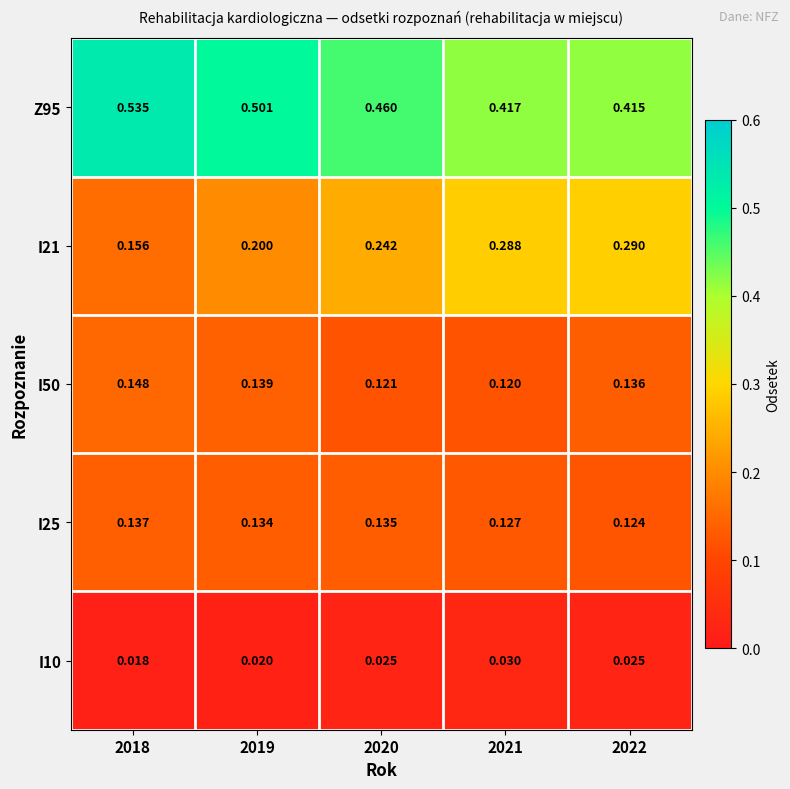

What is the spread (max minus min) of values at 2018?

0.5